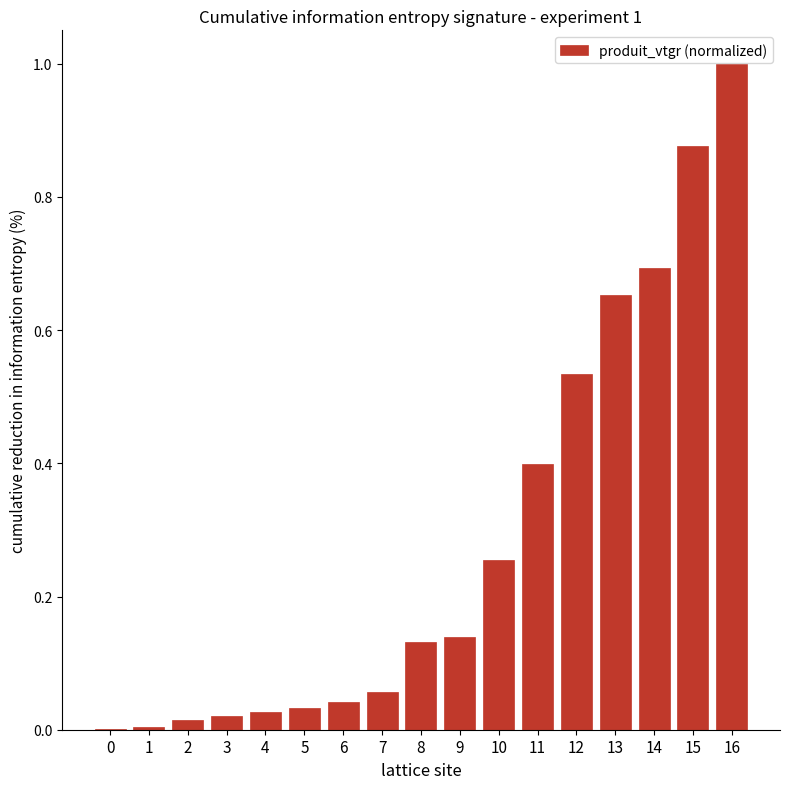

Are the bars horizontal?

No